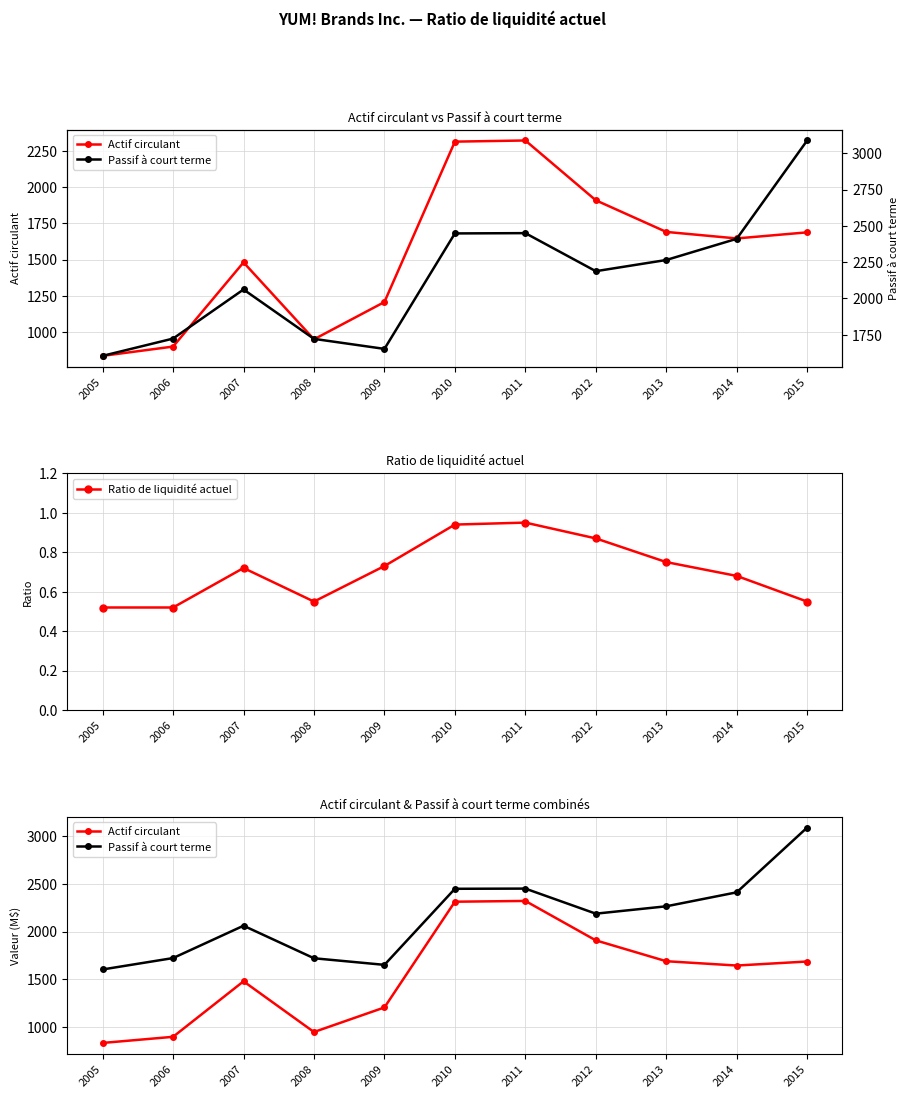

How many values in the Passif à court terme series exceed 2188?

5